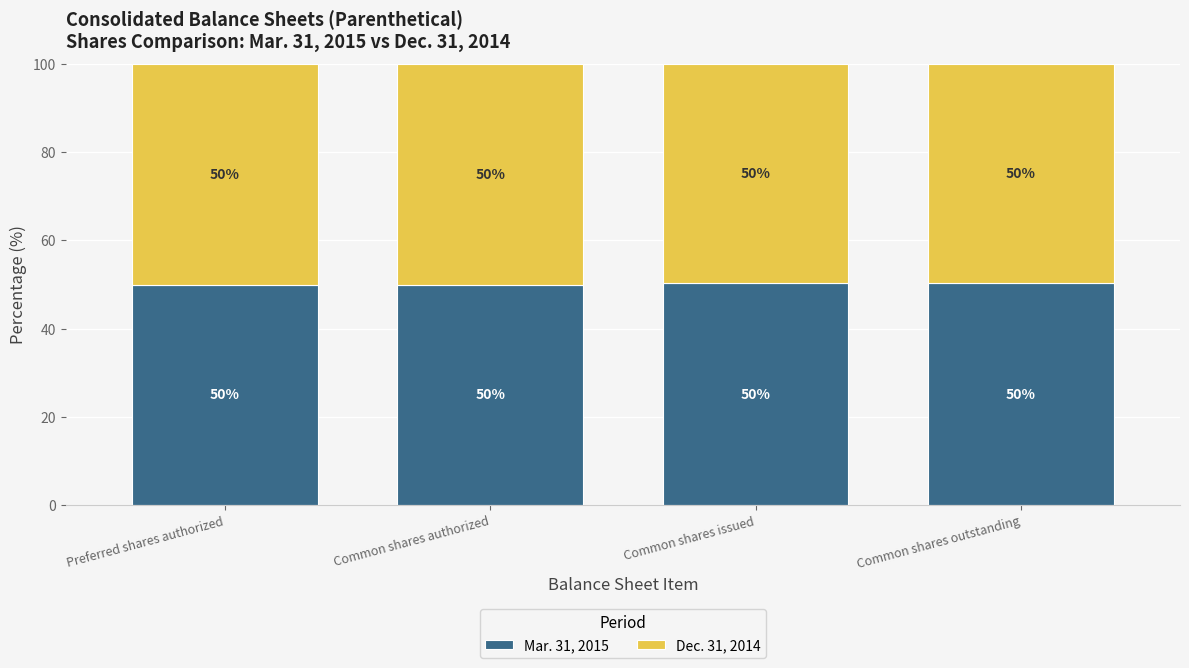

The Mar. 31, 2015 series shows 50.2 at Common shares outstanding. True or false?

True